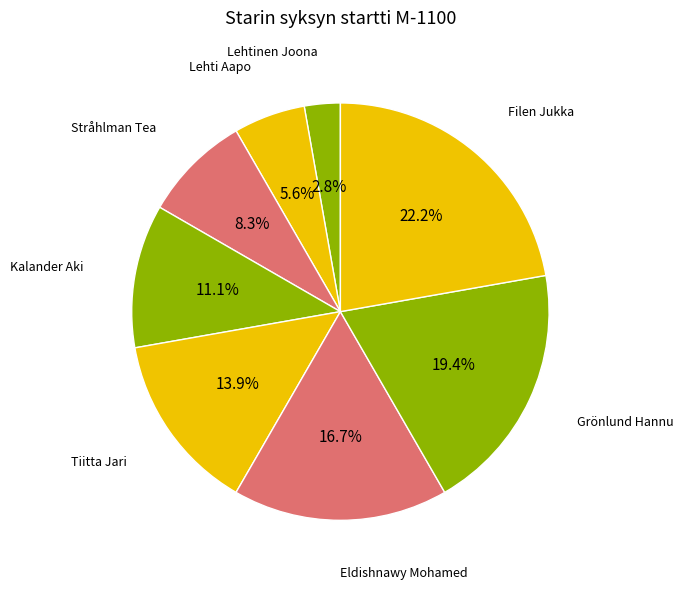

Count the number of slices in the pie.

8